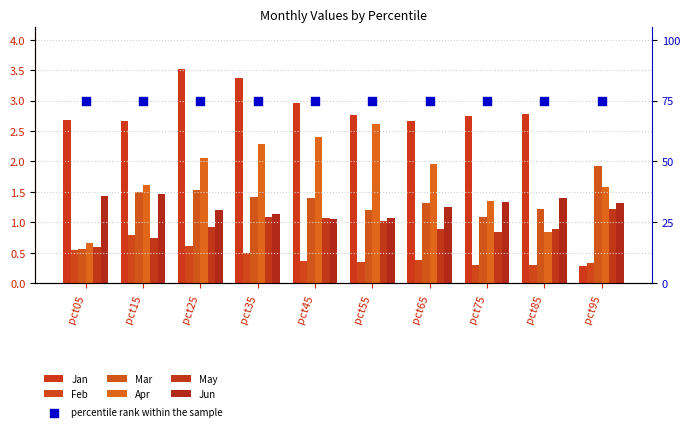

What are all the series names shown in the legend?

Jan, Feb, Mar, Apr, May, Jun